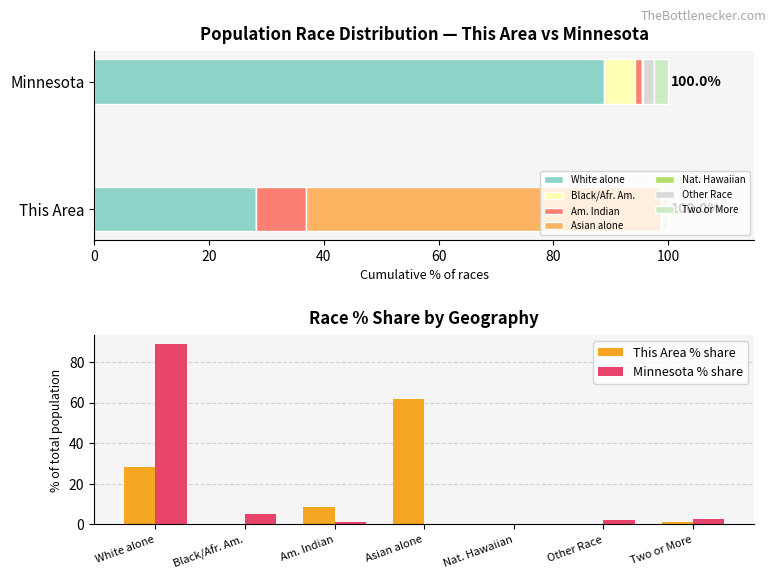

True or false: Minnesota % share has a value of 88.9 at White alone.

True